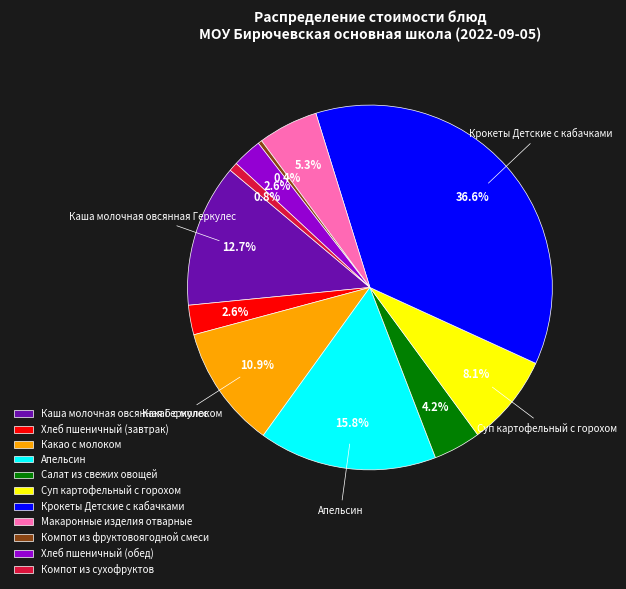

How many segments does this pie chart have?

11